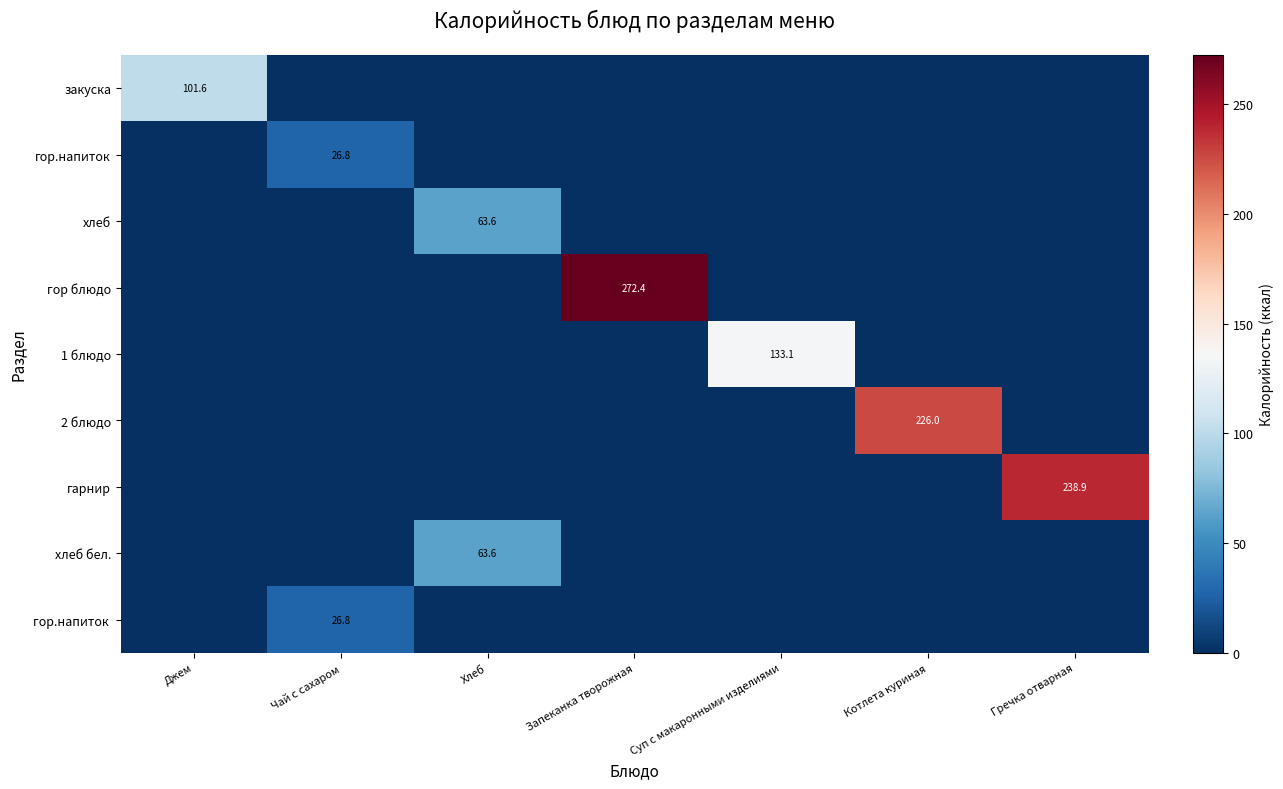

At how many categories does at least one series exceed 140?

3